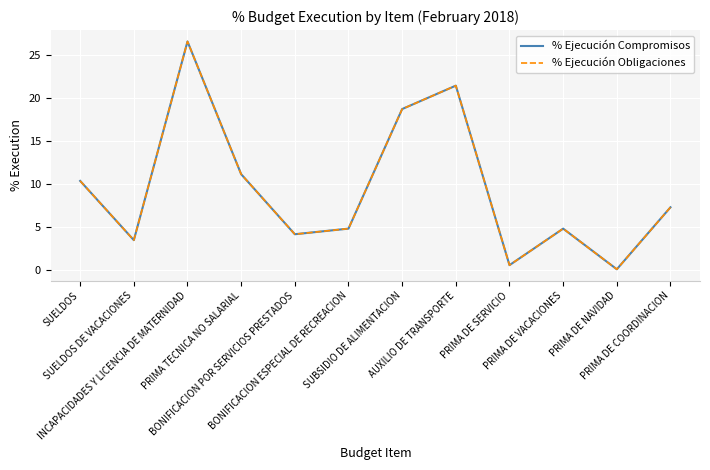

What is the value of the % Ejecución Obligaciones point at the 9th from the left?

0.6